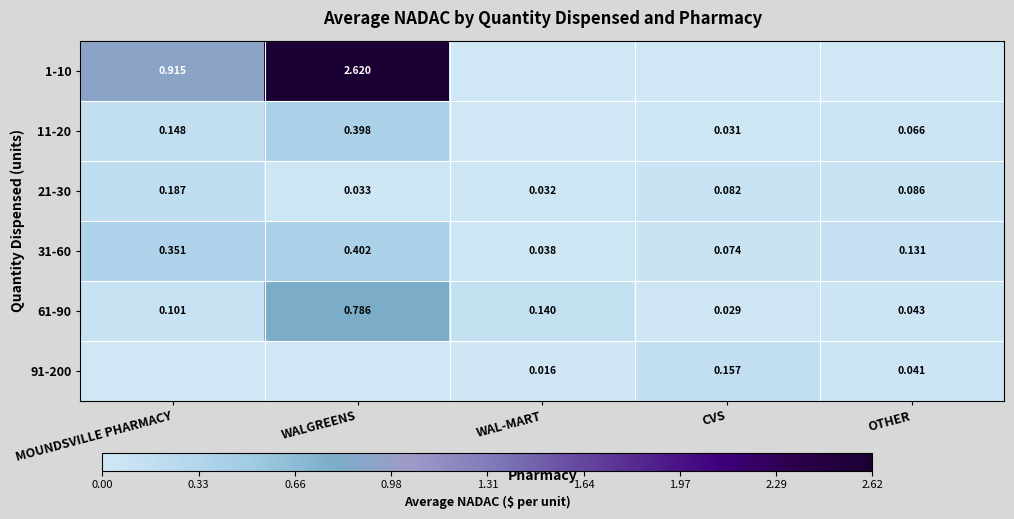

List the labels in order of 21-30 value, largest first.

MOUNDSVILLE PHARMACY, OTHER, CVS, WALGREENS, WAL-MART